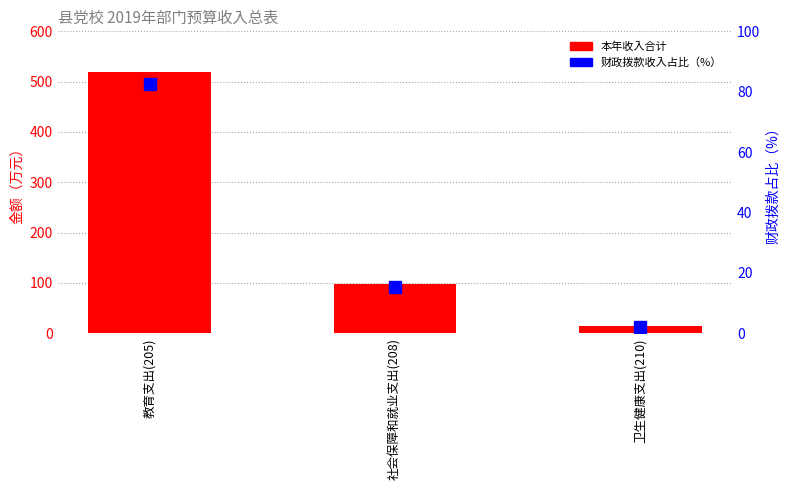

Is it true that 财政拨款占比 equals 0.5 at 卫生健康支出(210)?

False